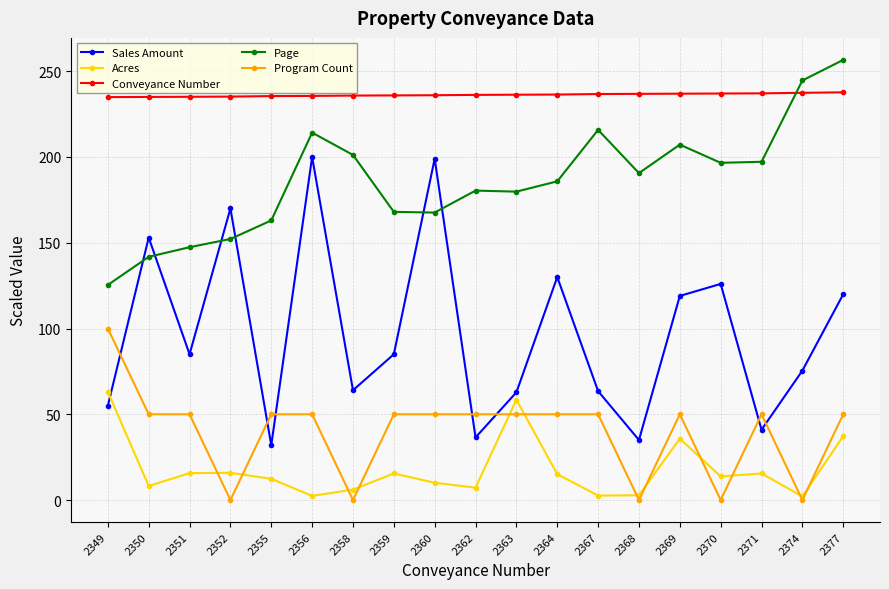

What is the highest value of the Acres series?

63.1